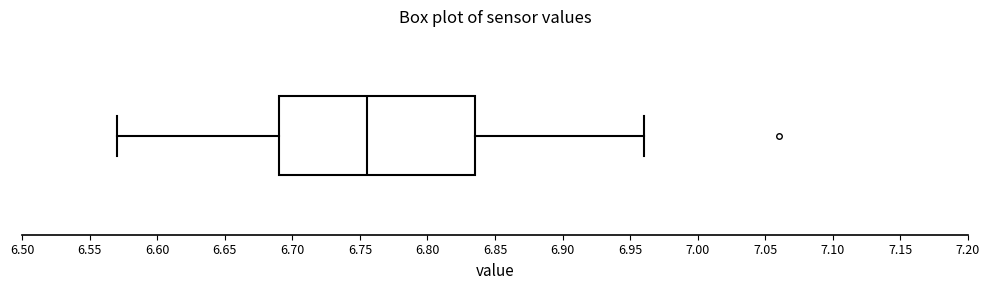

Read this box plot against the x-axis: the position of the median line, the range covered by the box, and the ends of both whiskers. The values are not printed on the chart, so give them approximately, as read against the axis.

median 6.755, box 6.690 to 6.835, whiskers 6.570 to 6.960